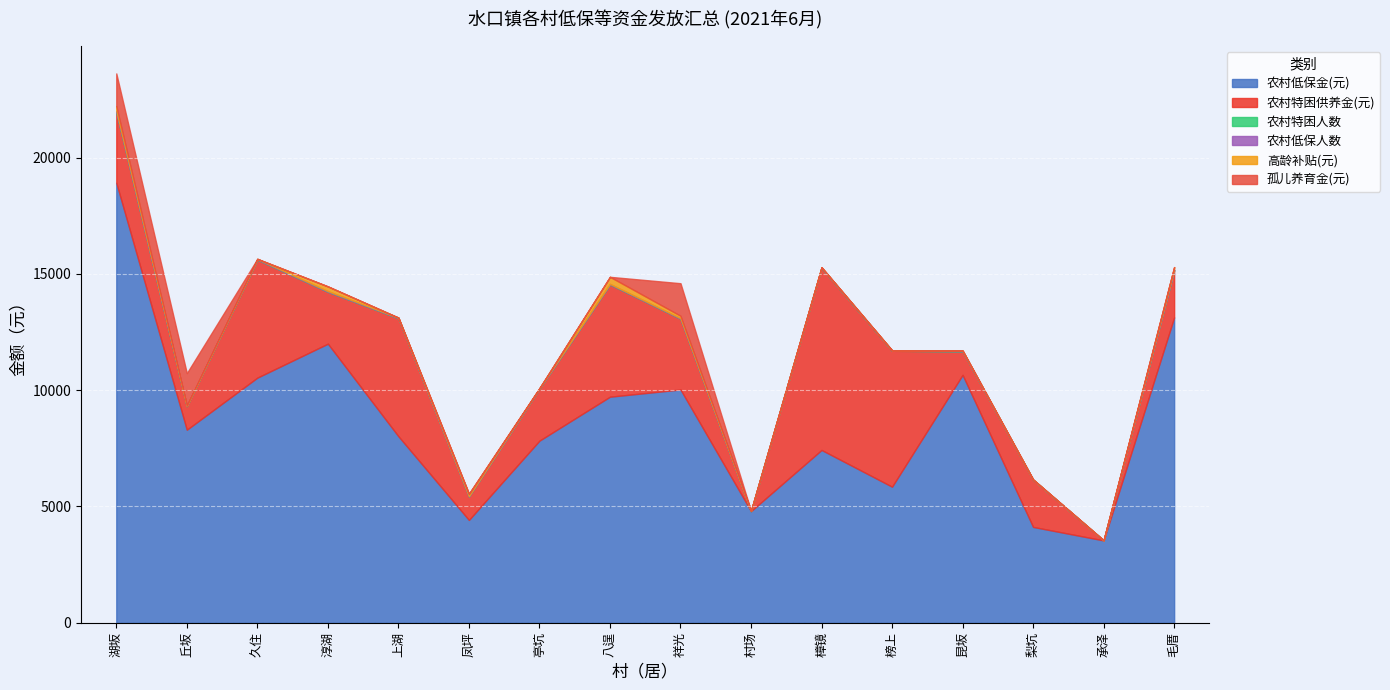

True or false: 农村特困人数 and 农村低保金(元) intersect in this chart.

False